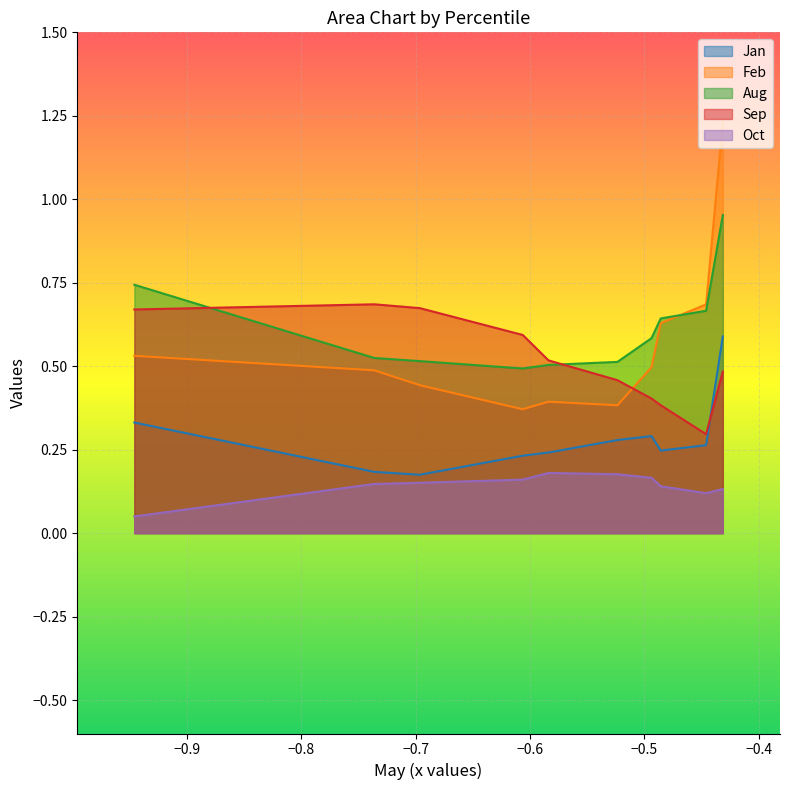

What is the average value of the Feb series?

0.6